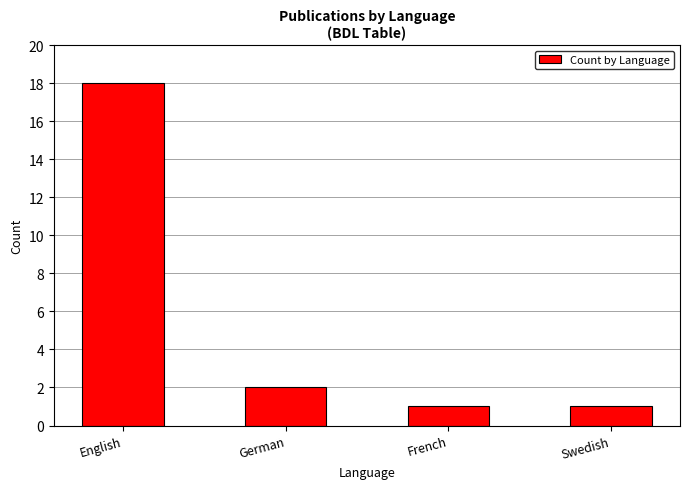

At which label does the data first exceed 2?

English